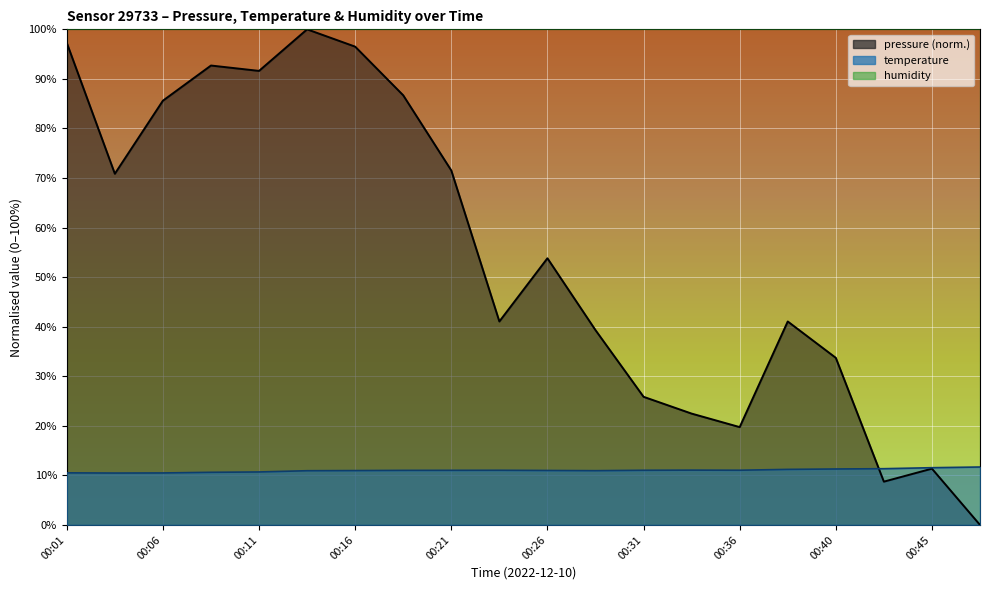

Which series ends up on top after the final intersection of temperature and pressure?

temperature